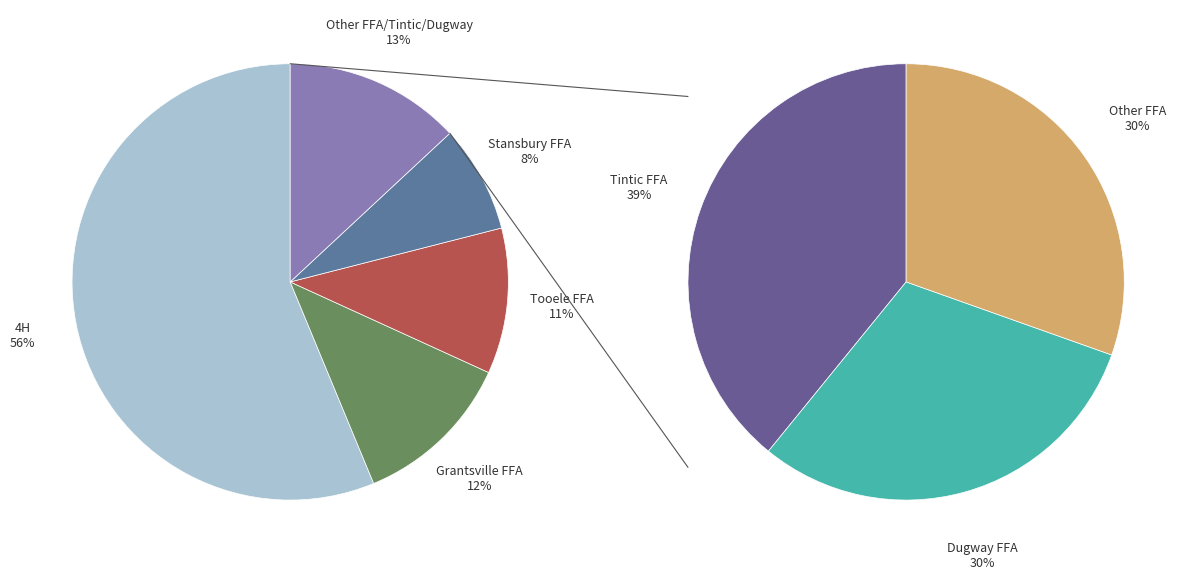

How many segments does this pie chart have?

7